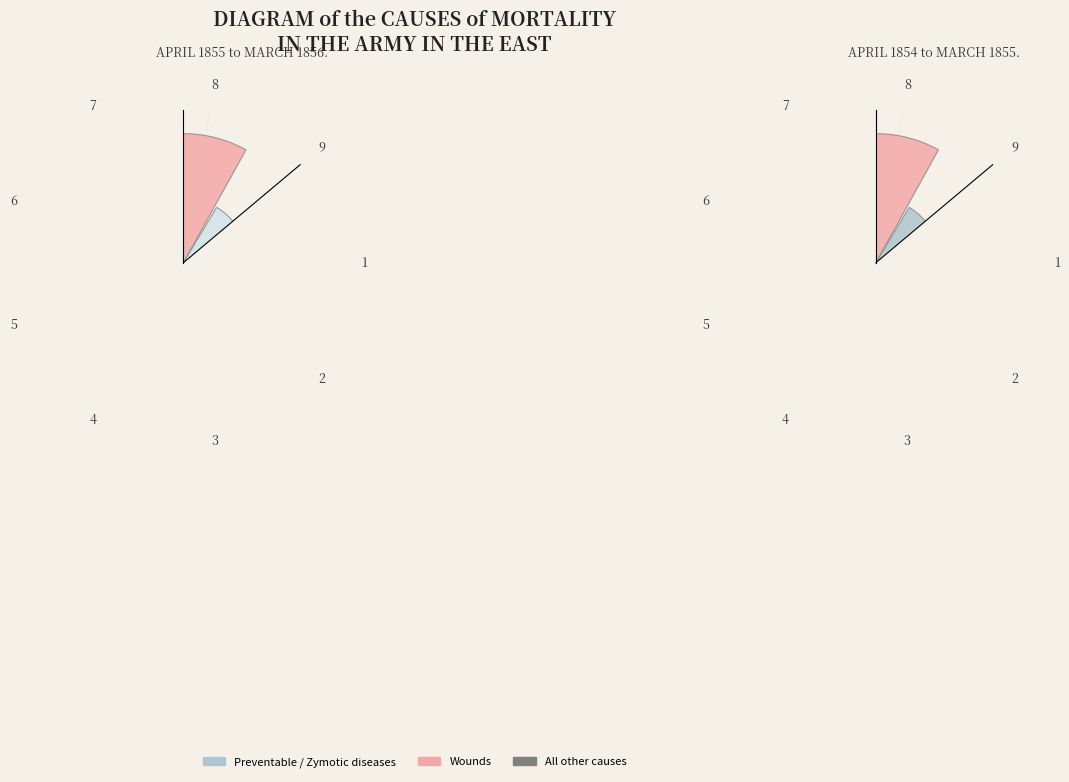

Is there a majority slice in this chart?

No